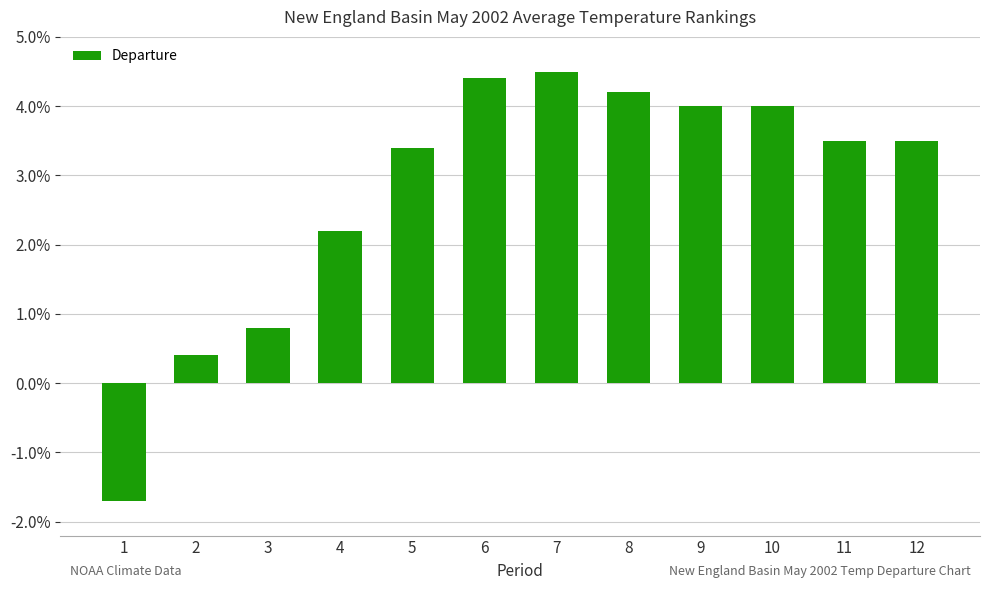

Is it true that the value at 6 is 4.4?

True